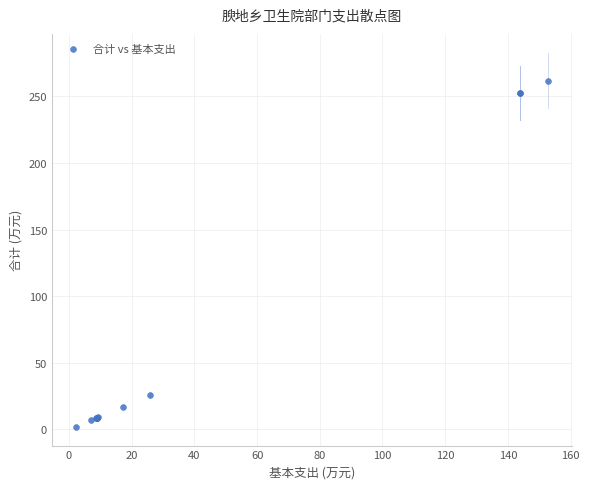

What Y value in the scatter plot is closest to 131?

25.8